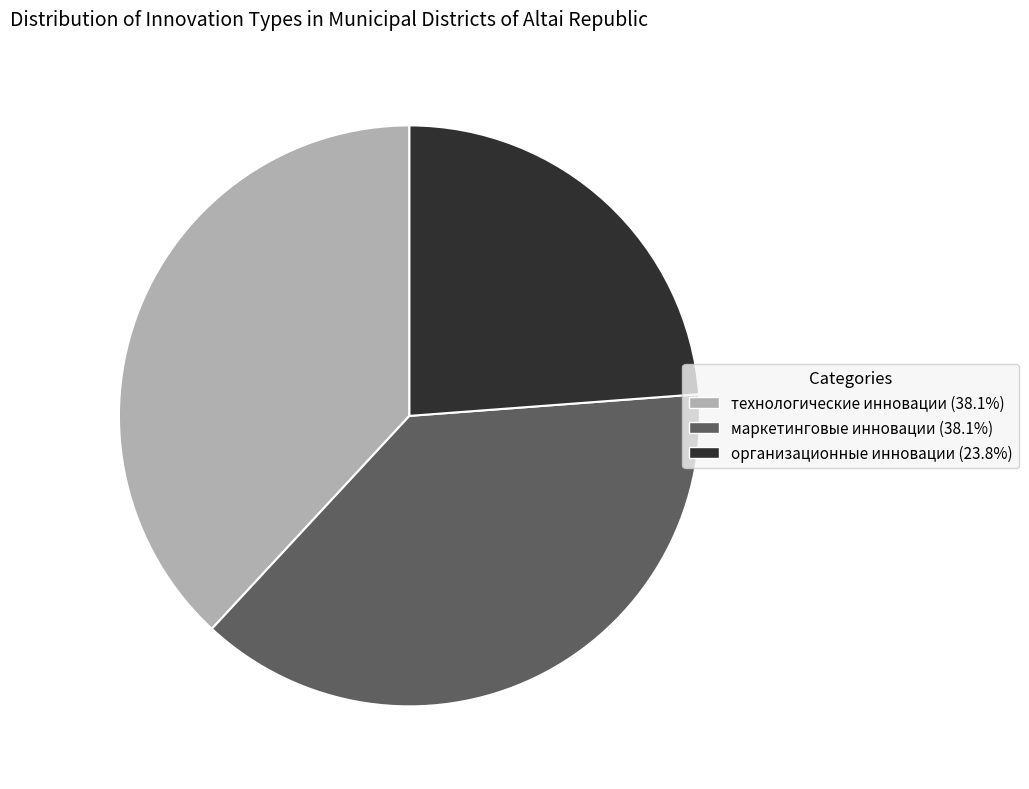

Is there a majority slice in this chart?

No